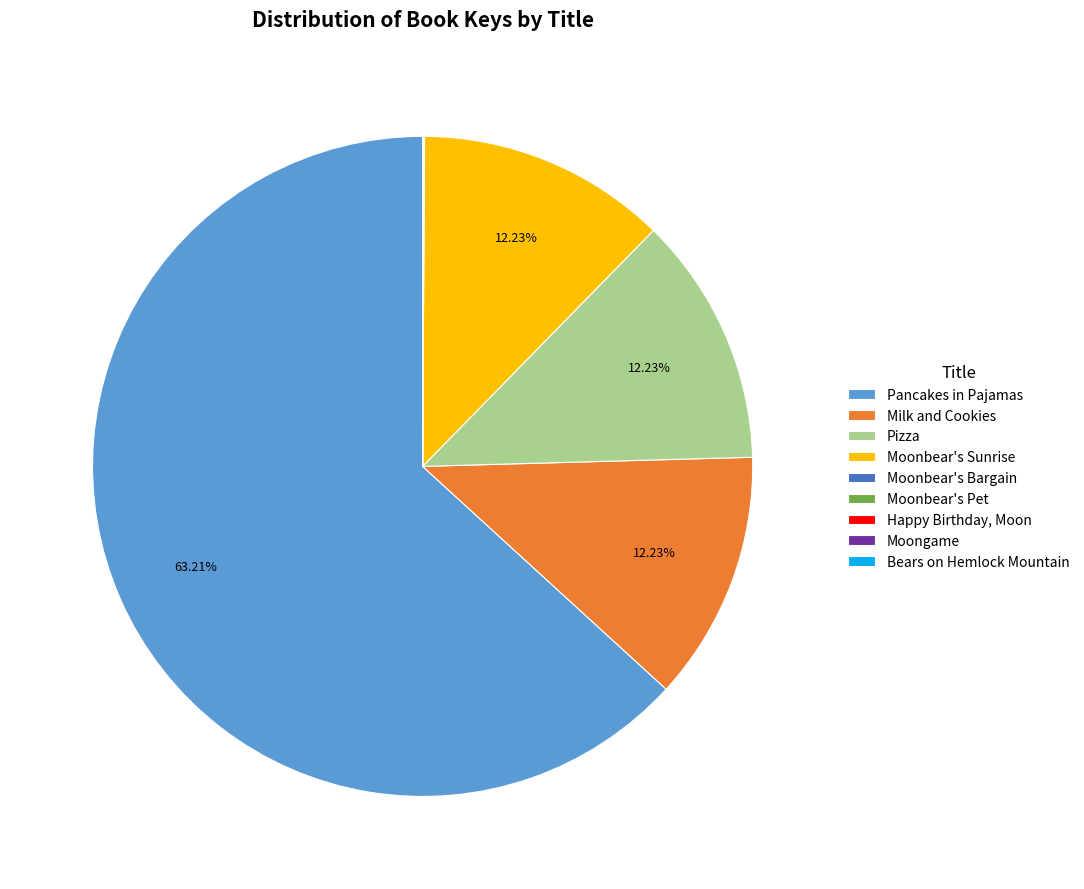

Is the sum of Pizza and Pancakes in Pajamas greater than half?

Yes